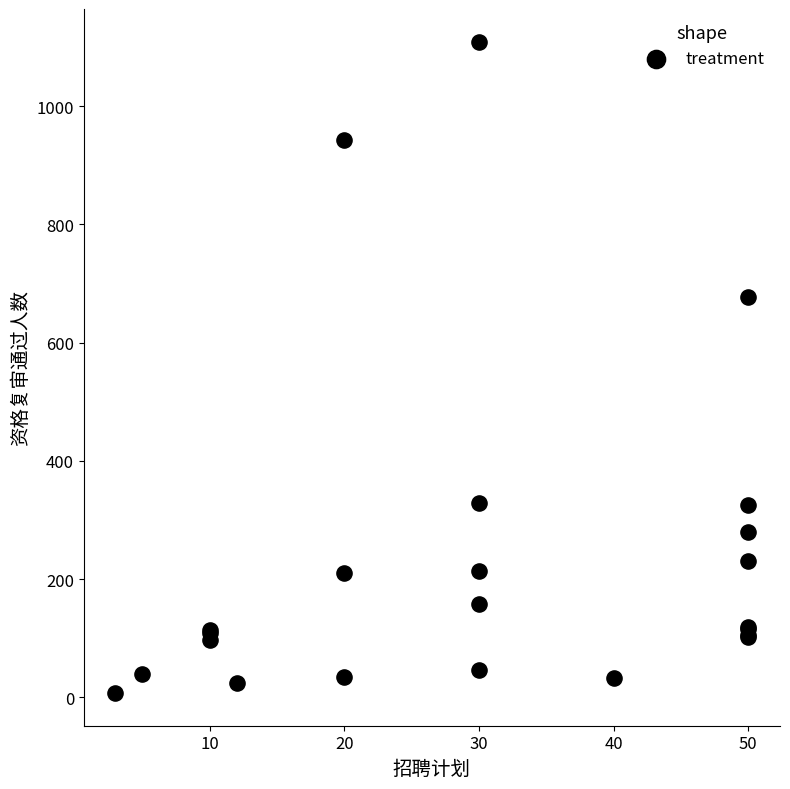

What Y value in the scatter plot is closest to 558?

677